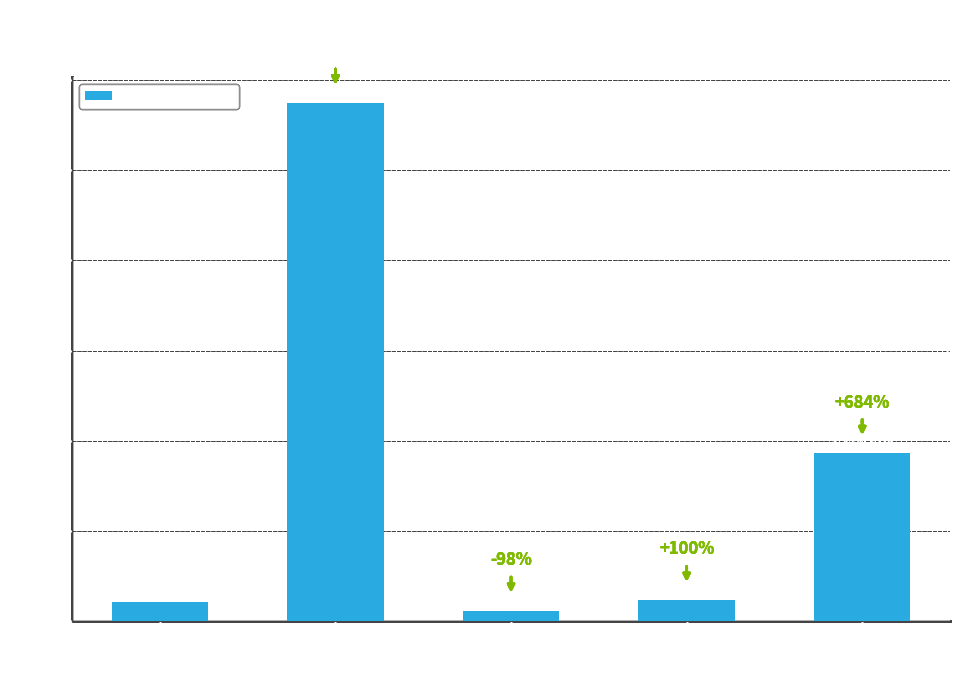

What is the maximum value shown in the chart?

28730614